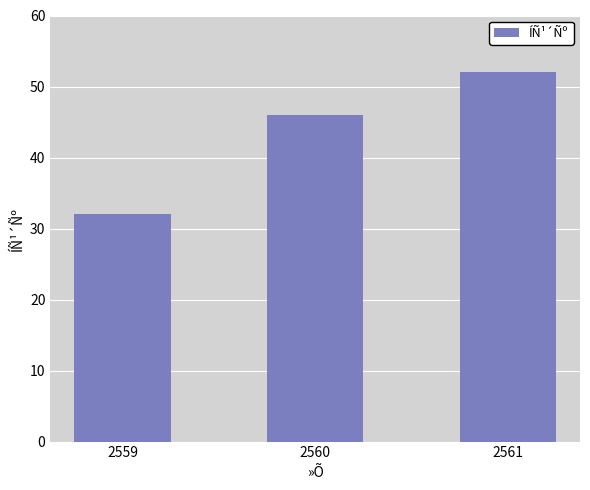

Which label corresponds to the smallest value in the chart?

2559